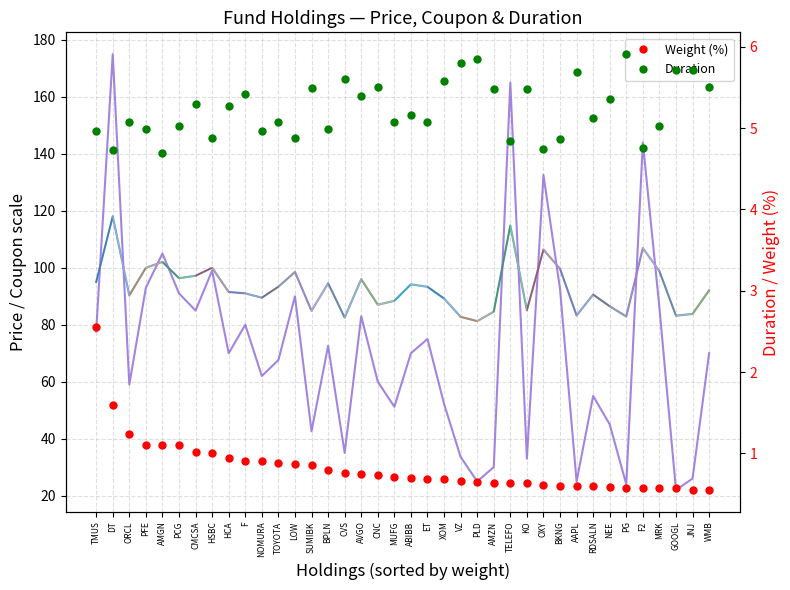

Which series has the largest Y range (max minus min)?

Coupon (×20)